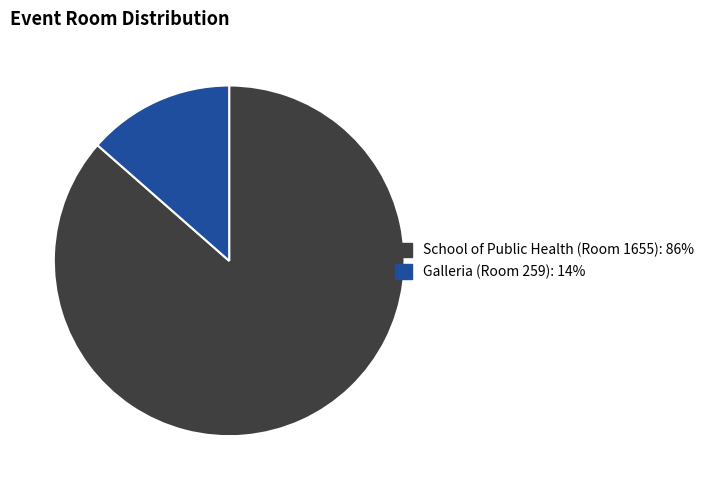

Does any single category account for the majority?

Yes